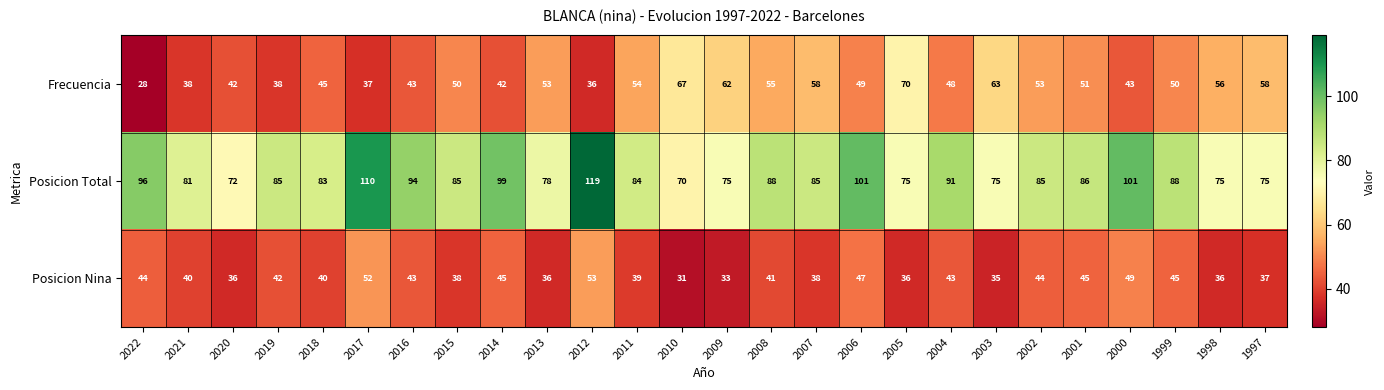

The value of Posicion Total at 2006 is 58. True or false?

False